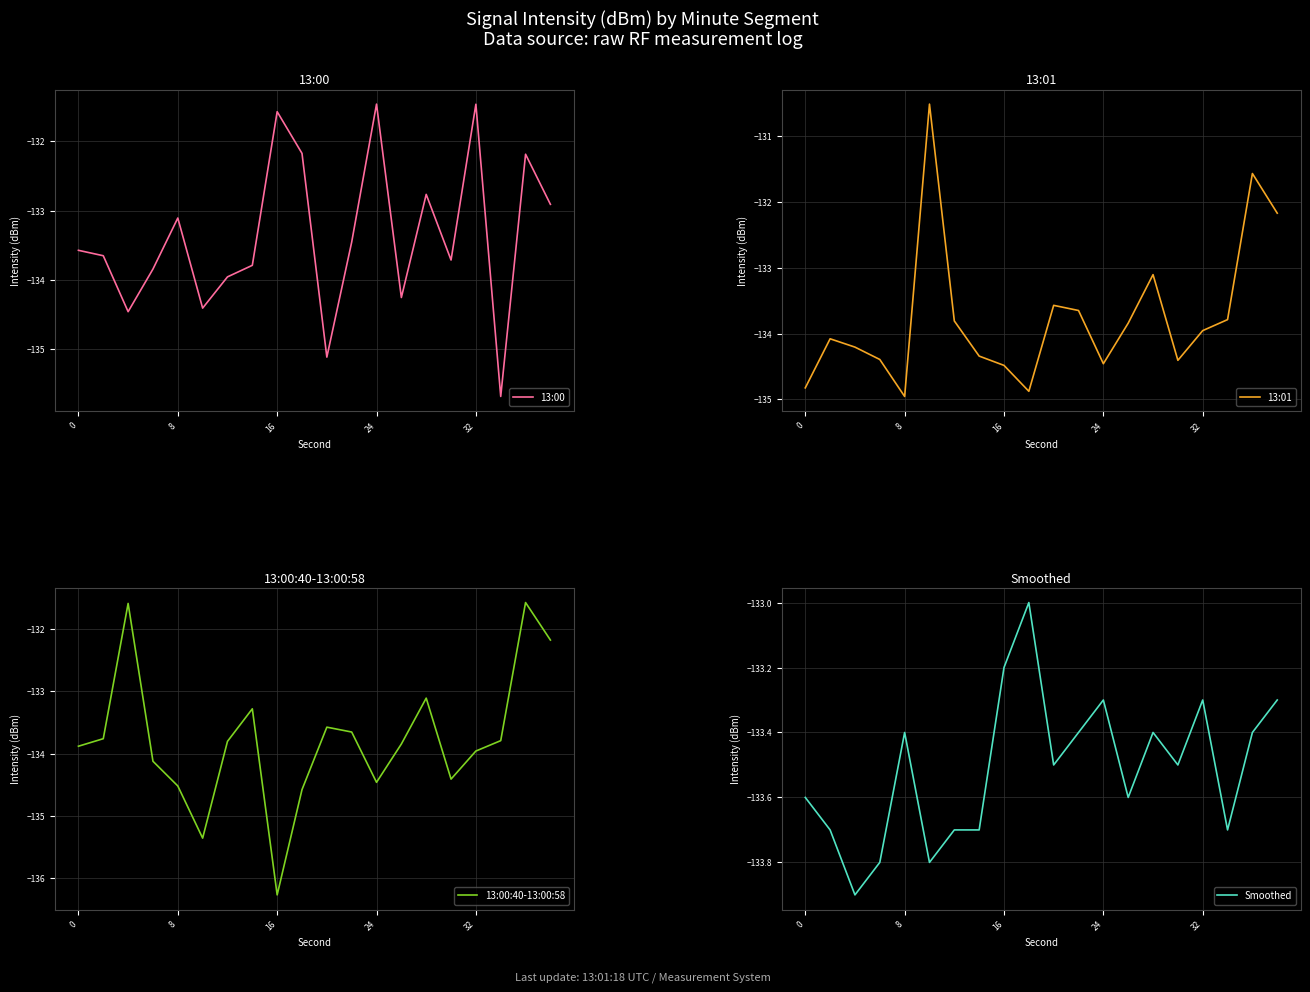

What is the minimum value for 13:00?

-135.7